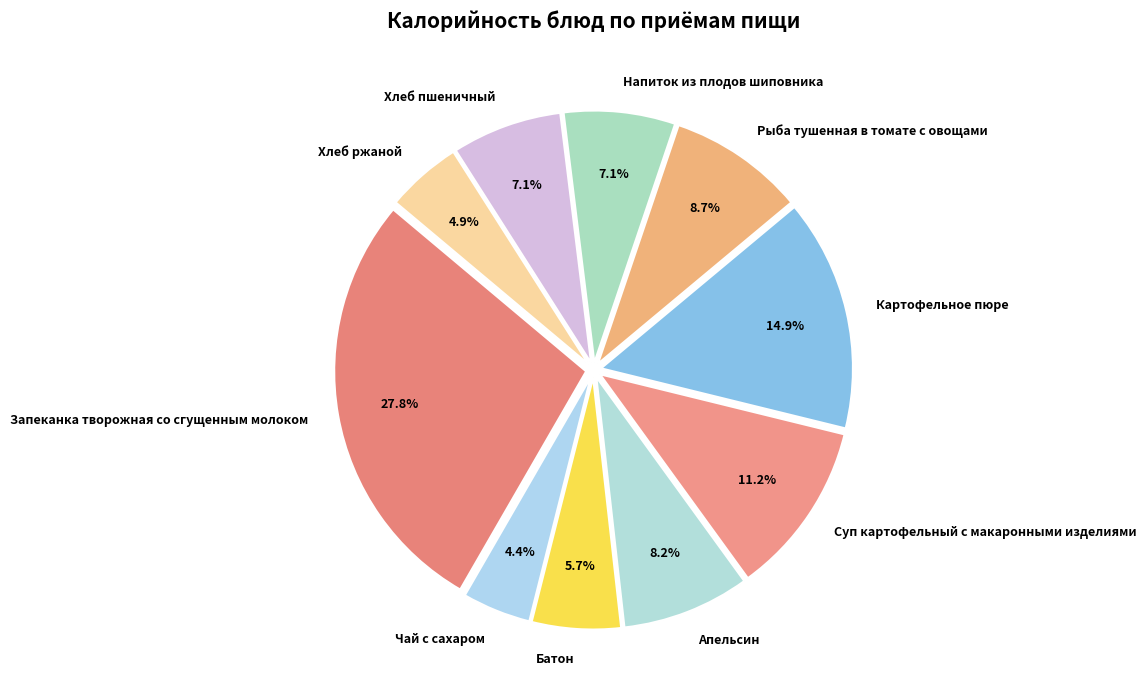

How many segments does this pie chart have?

10